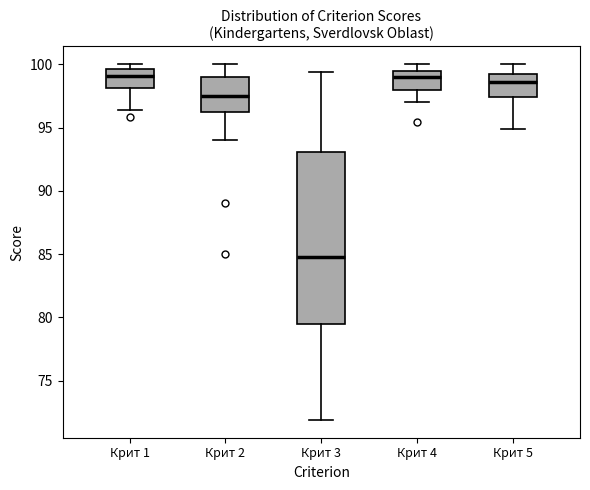

Reading left to right, transcribe this box plot: for each box, give where its median line is, the range the box spans, and where its two whiskers end, as read against the y-axis. The values are not printed on the chart, so give them approximately, as read against the axis.

Крит 1: median 99.0, box 98.0 to 99.5, whiskers 96.5 to 100.0
Крит 2: median 97.5, box 96.5 to 99.0, whiskers 94.0 to 100.0
Крит 3: median 85.0, box 79.5 to 93.0, whiskers 72.0 to 99.5
Крит 4: median 99.0, box 98.0 to 99.5, whiskers 97.0 to 100.0
Крит 5: median 98.5, box 97.5 to 99.0, whiskers 95.0 to 100.0